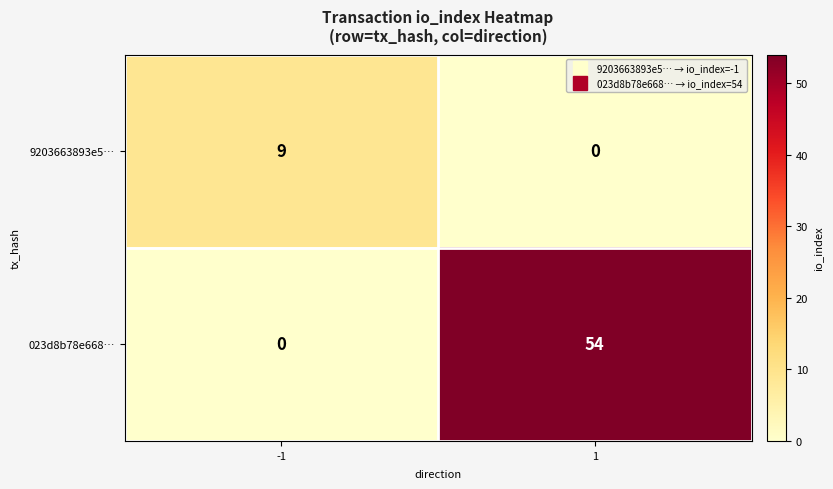

Which series has the largest range (max minus min)?

023d8b78e668…